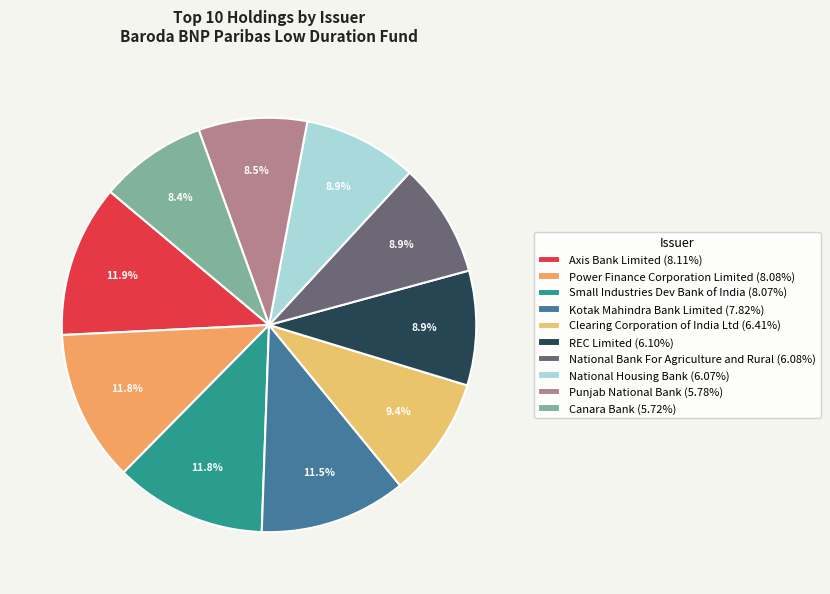

Which slice is the largest?

Axis Bank Limited